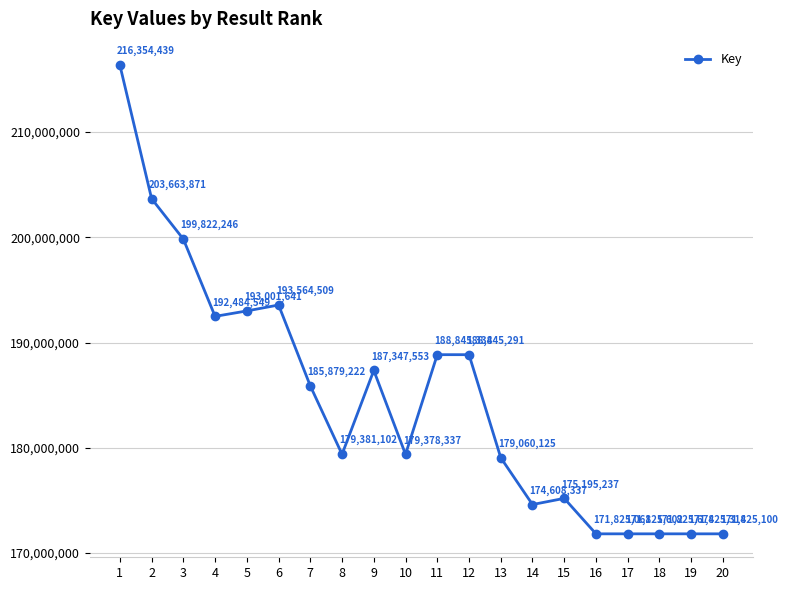

Where is the first local maximum?

6